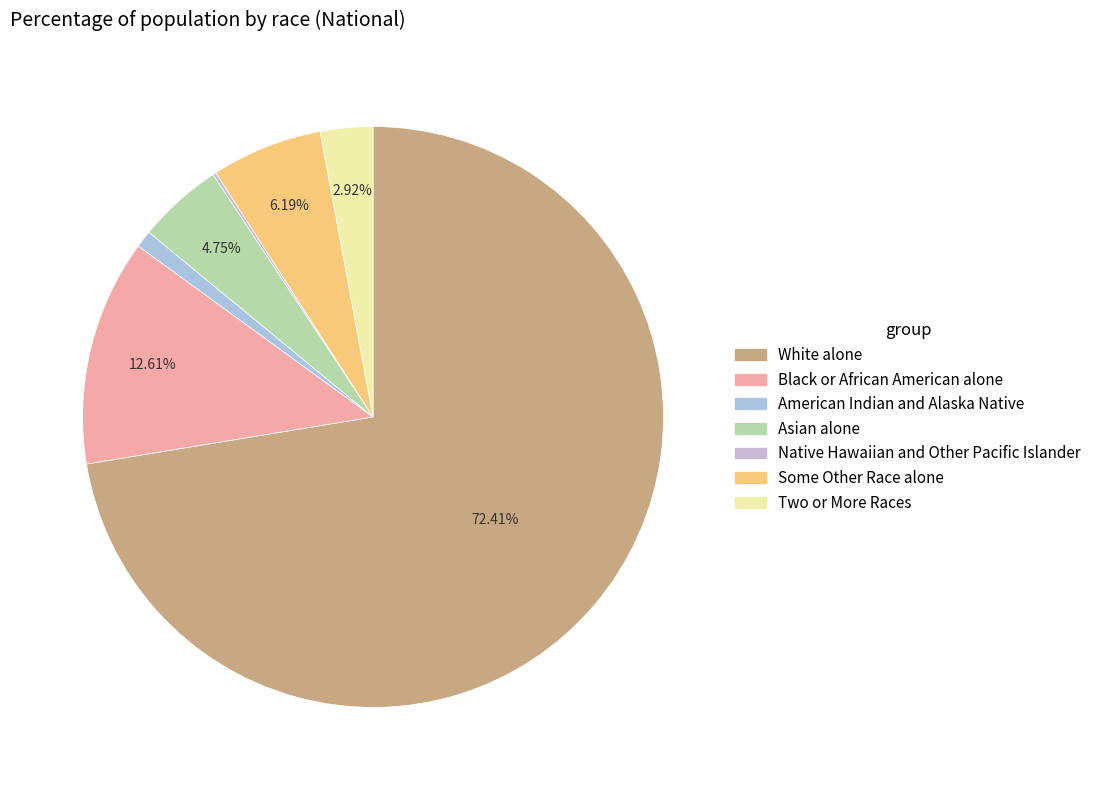

Is there any slice that represents more than half of the pie?

Yes